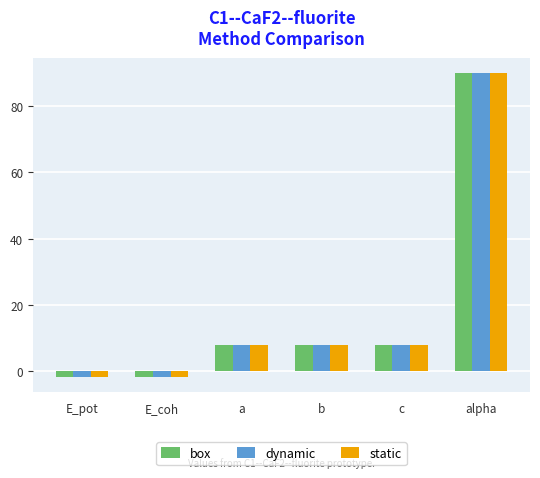

What value does the dynamic series have at alpha?

90.0